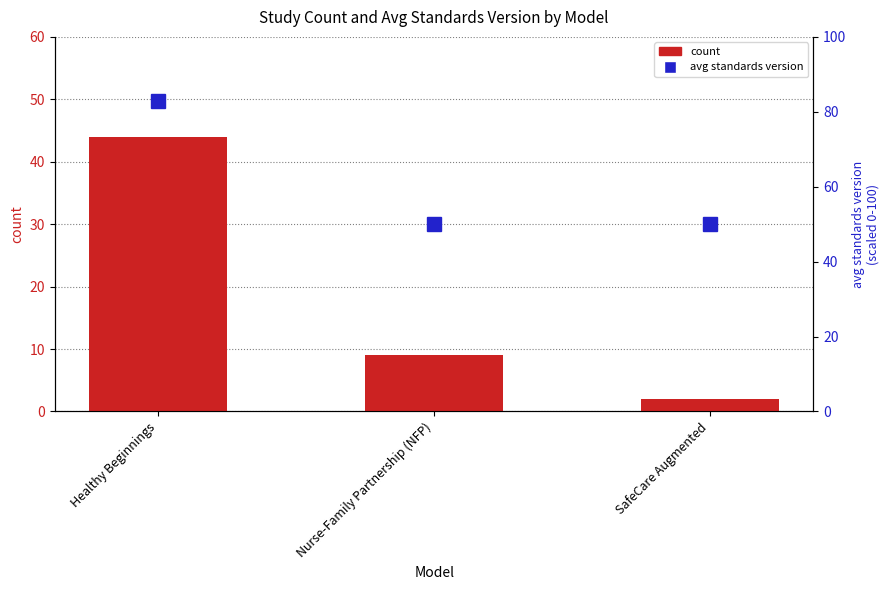

Which label corresponds to the smallest value in the chart?

SafeCare Augmented